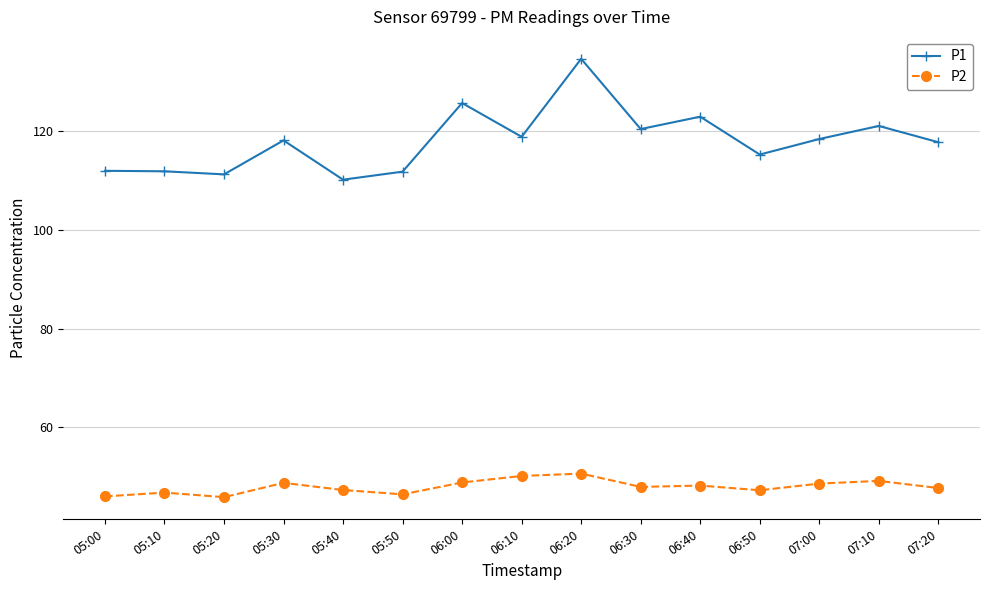

Rank the series by their average value, from highest to lowest.

P1, P2